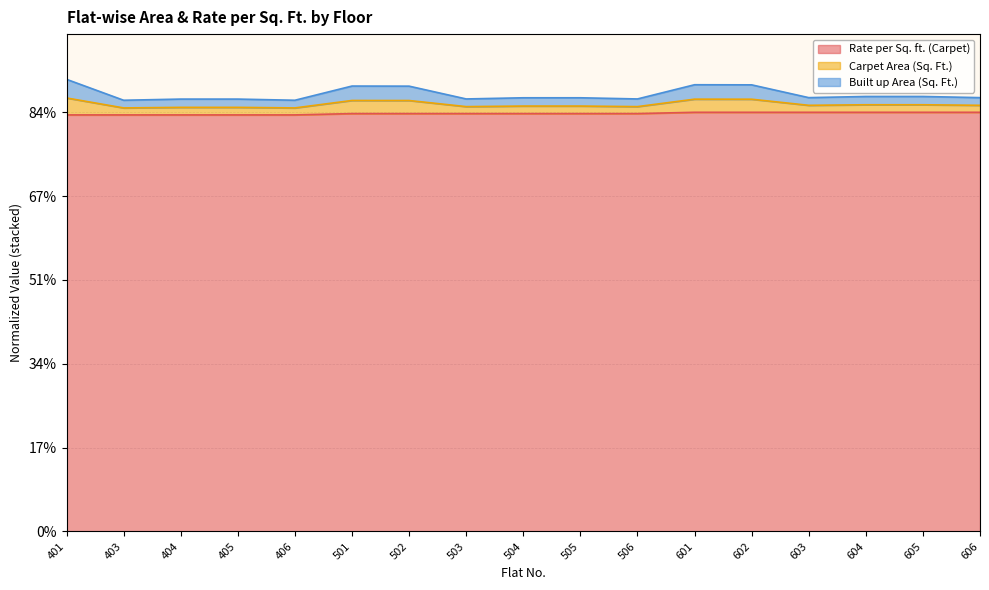

Count the number of categories in the chart.

17